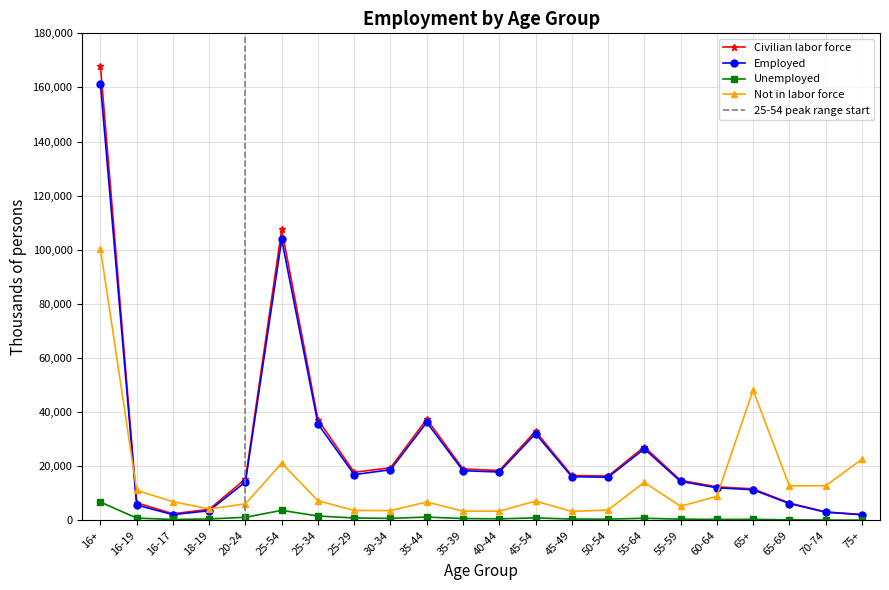

List the series in order of their peak value, lowest first.

Unemployed, Not in labor force, Employed, Civilian labor force